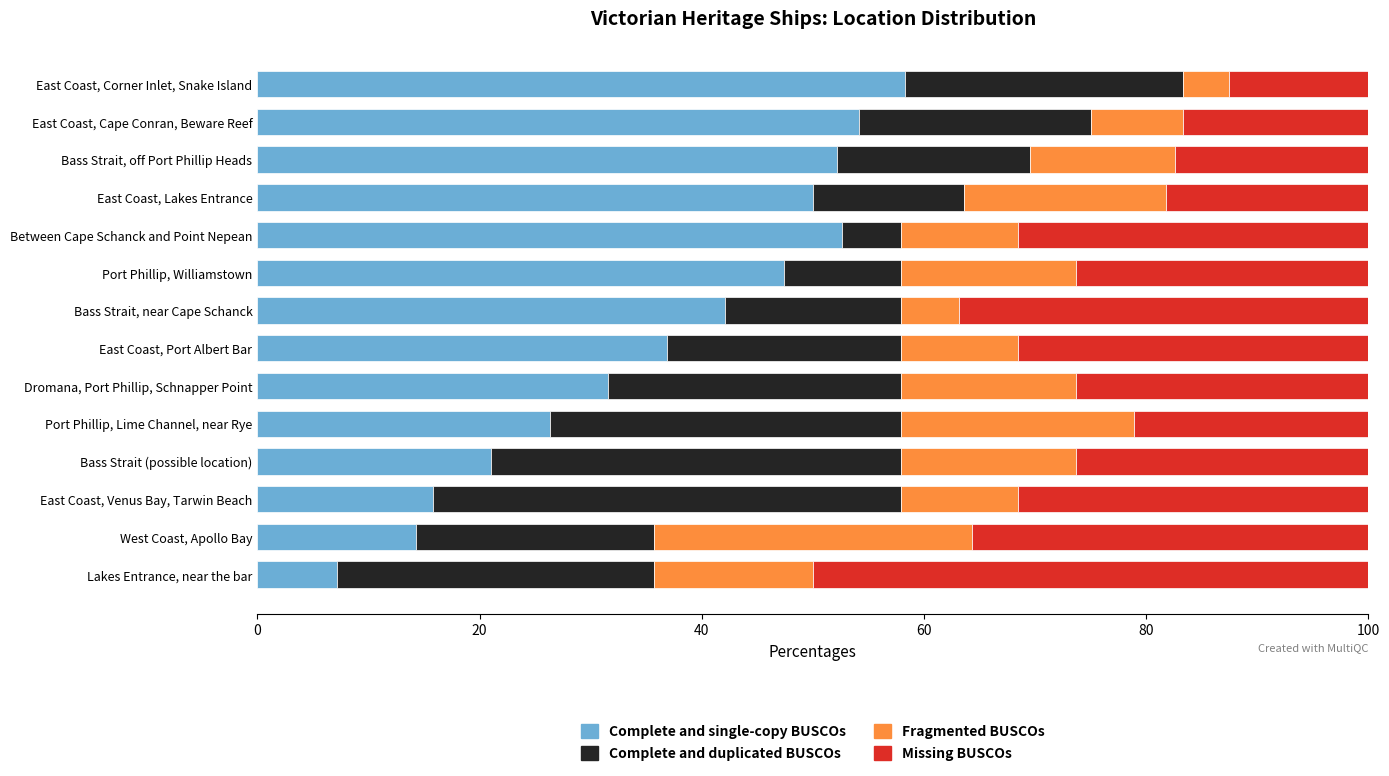

At which label does Complete and single-copy BUSCOs reach its minimum?

Lakes Entrance, near the bar